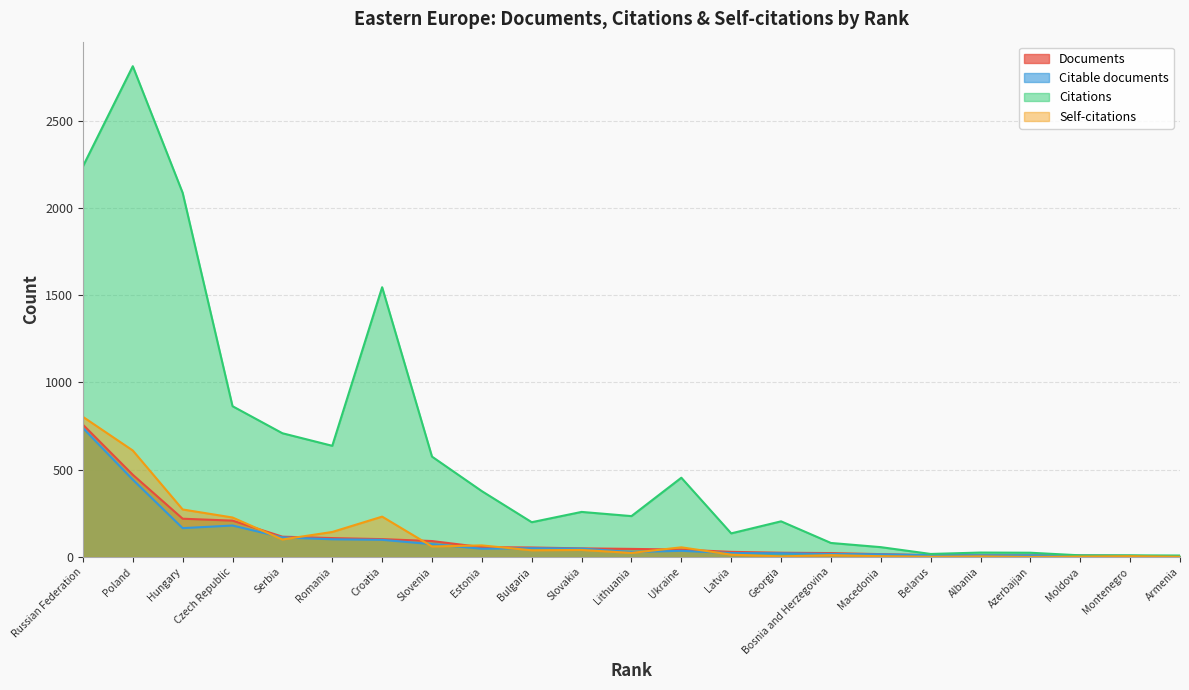

Does the chart have visible grid lines?

Yes